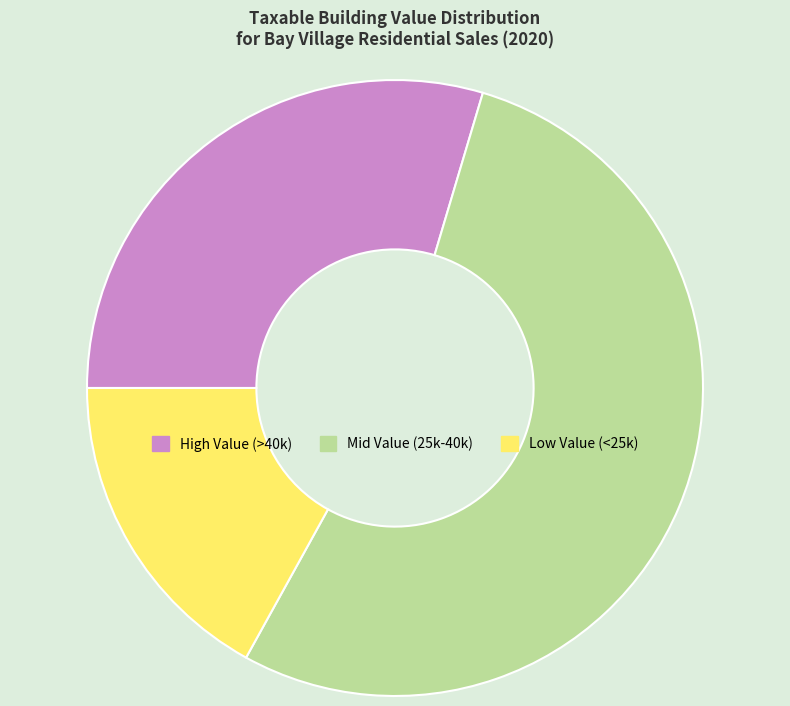

True or false: Mid Value (25k-40k) accounts for 40% of the total.

False